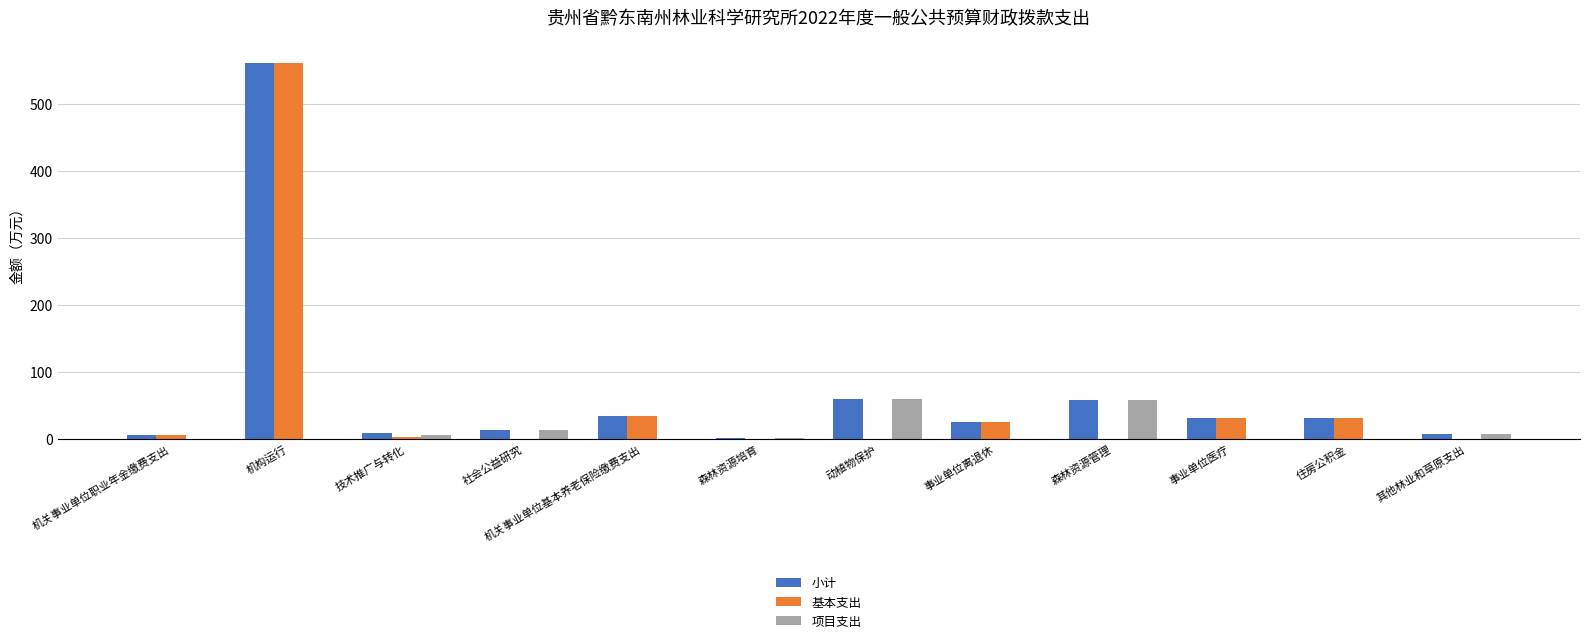

The value of 项目支出 at 其他林业和草原支出 is 8.0. True or false?

True